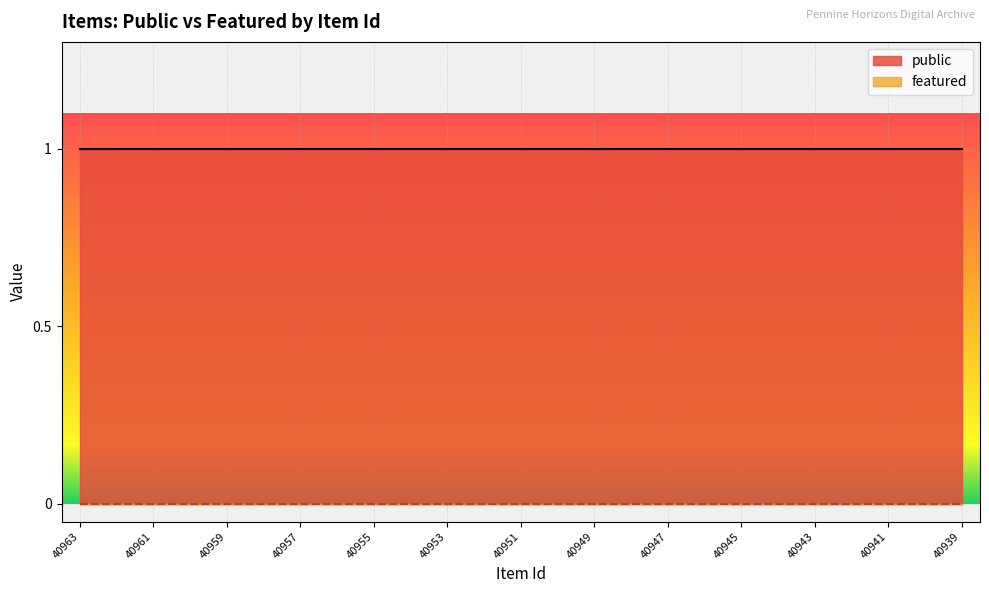

True or false: public has a value of 1 at 40958.

False